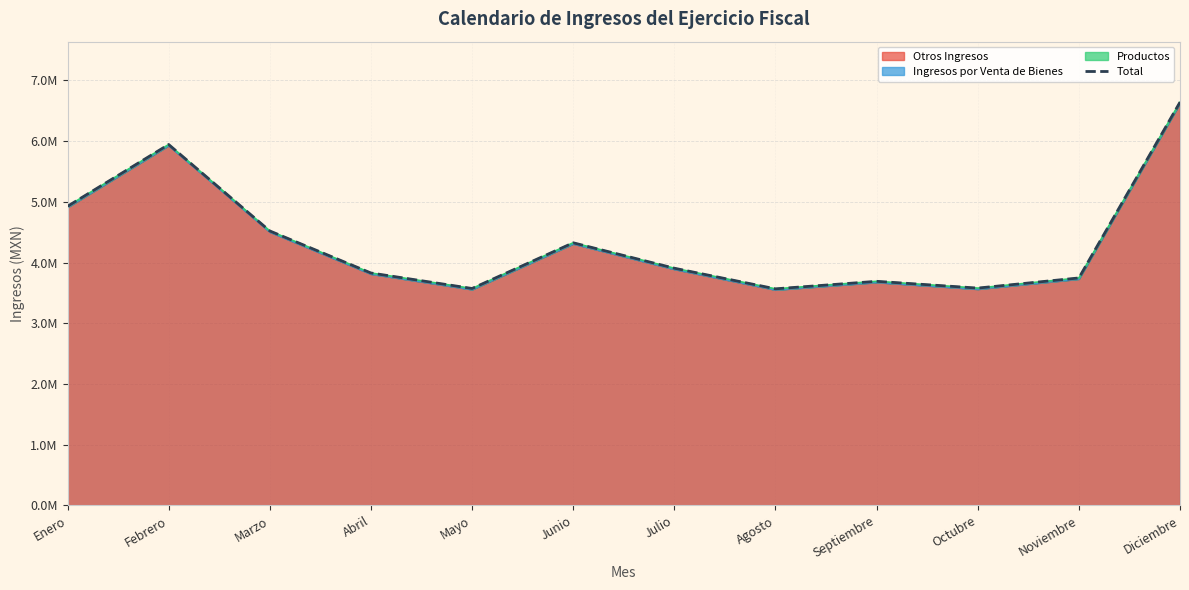

What position from the right is Enero?

12